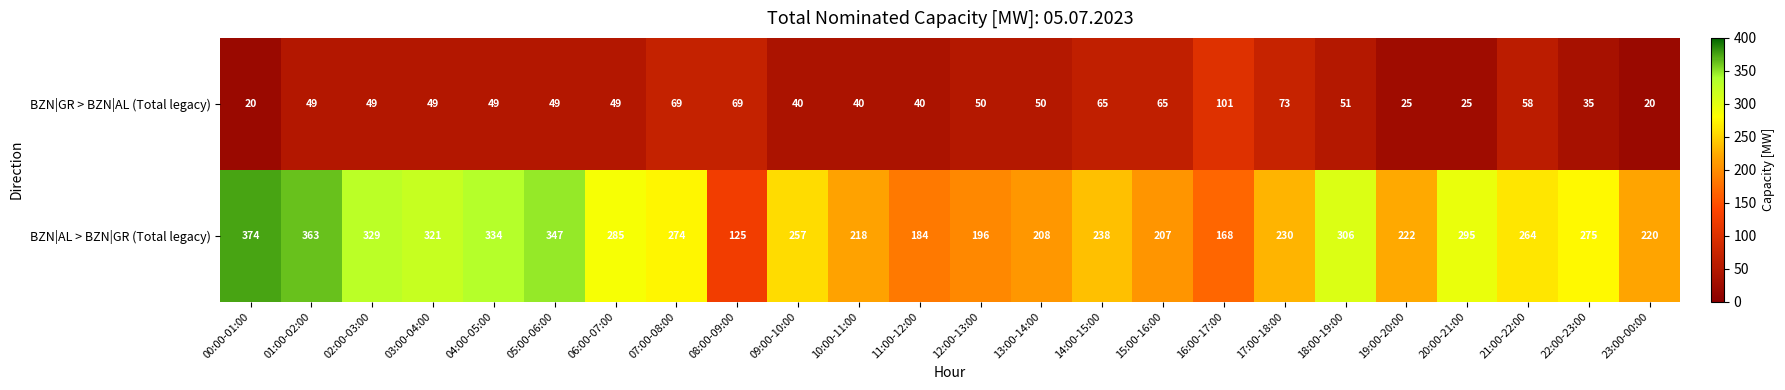

What is the sum of all BZN|AL > BZN|GR (Total legacy) values?

6240